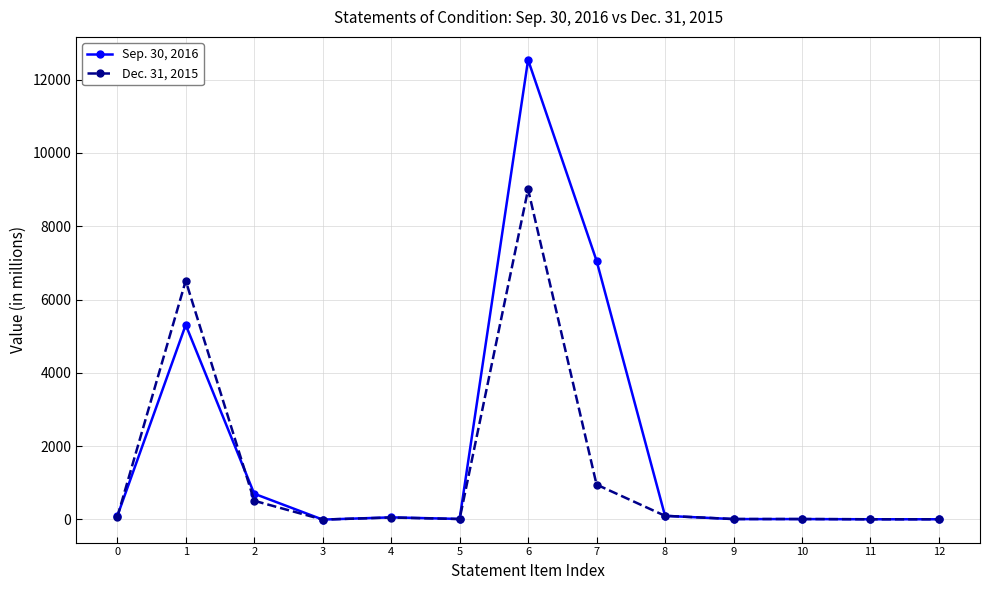

Is it true that Dec. 31, 2015 equals 6513 at 1?

True